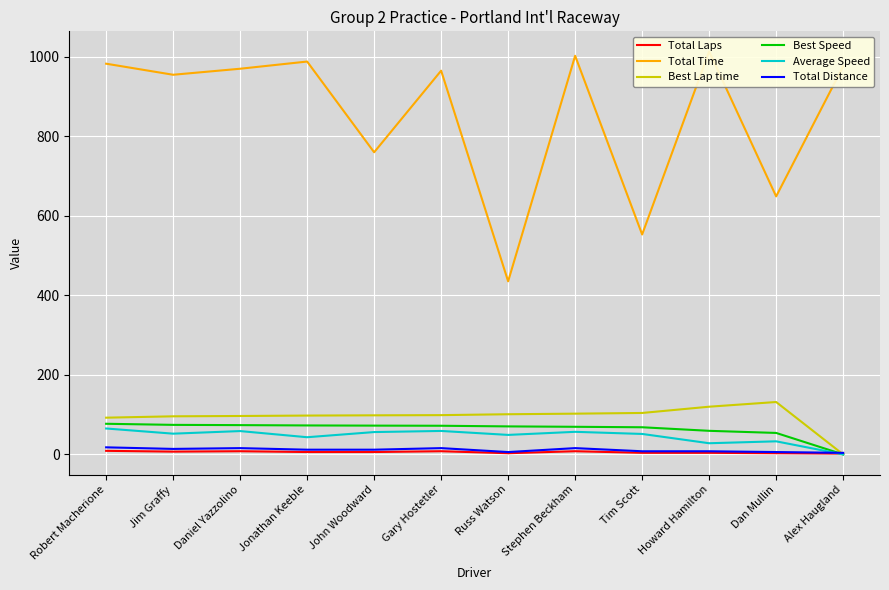

True or false: Best Speed and Average Speed cross at least once.

False